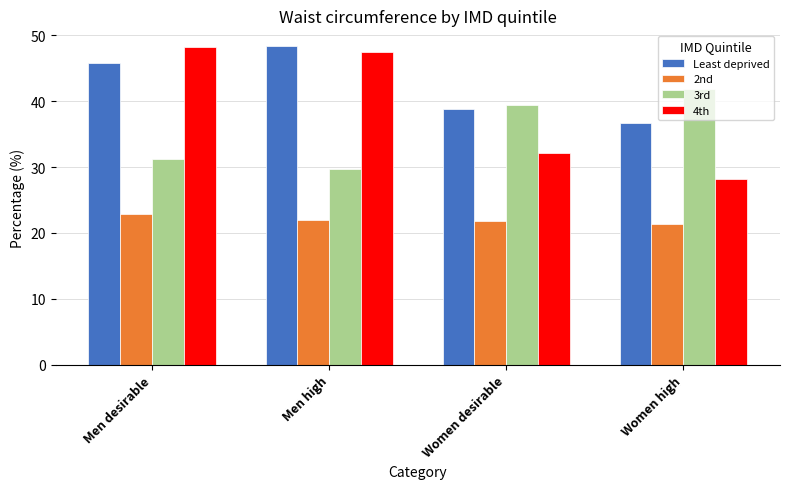

What are all the series names shown in the legend?

Least deprived, 2nd, 3rd, 4th